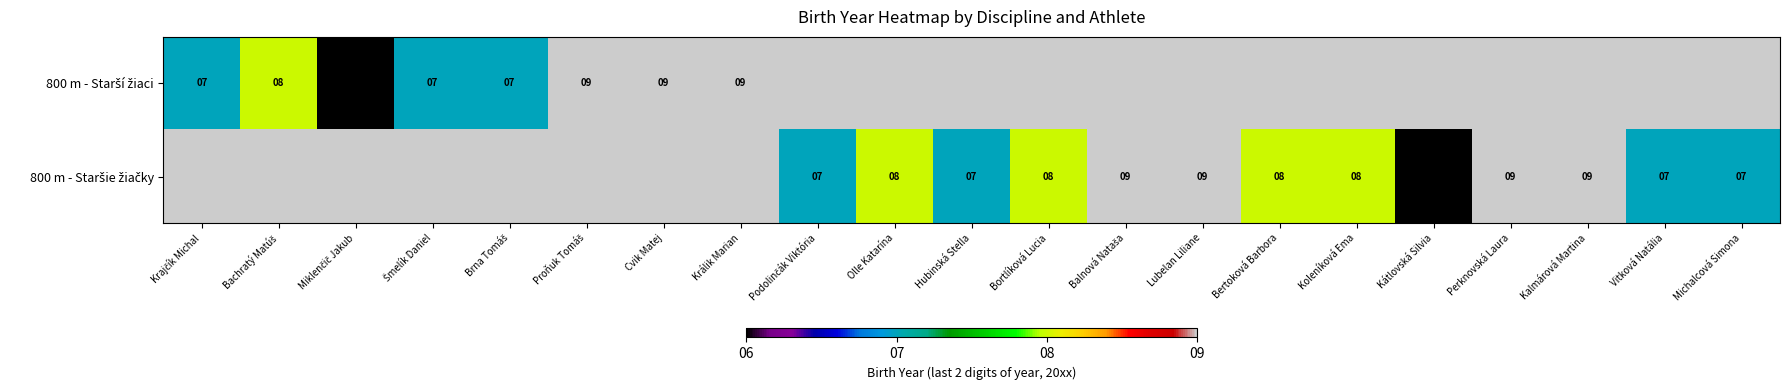

Is it true that 800 m - Staršie žiačky equals 2.7 at Balnová Nataša?

False